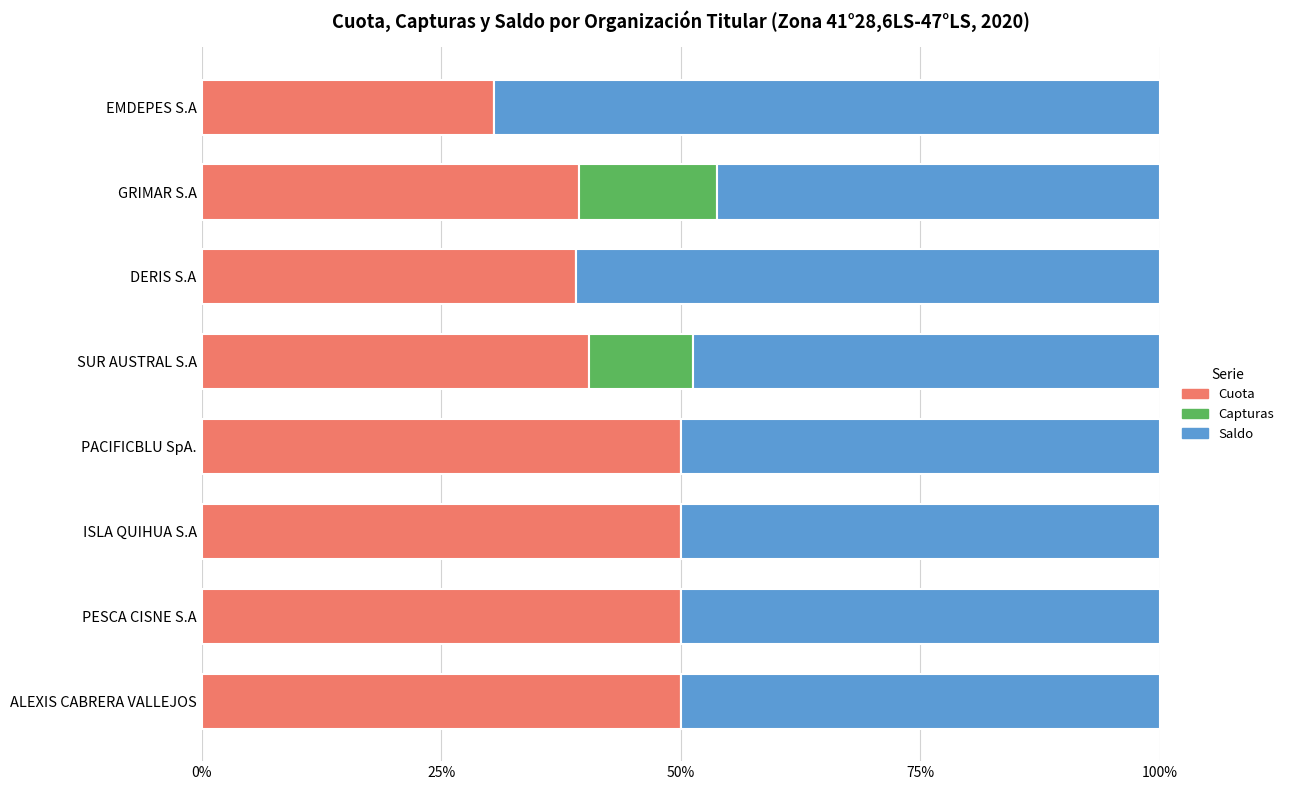

What is the total value across all series at GRIMAR S.A?

100.0